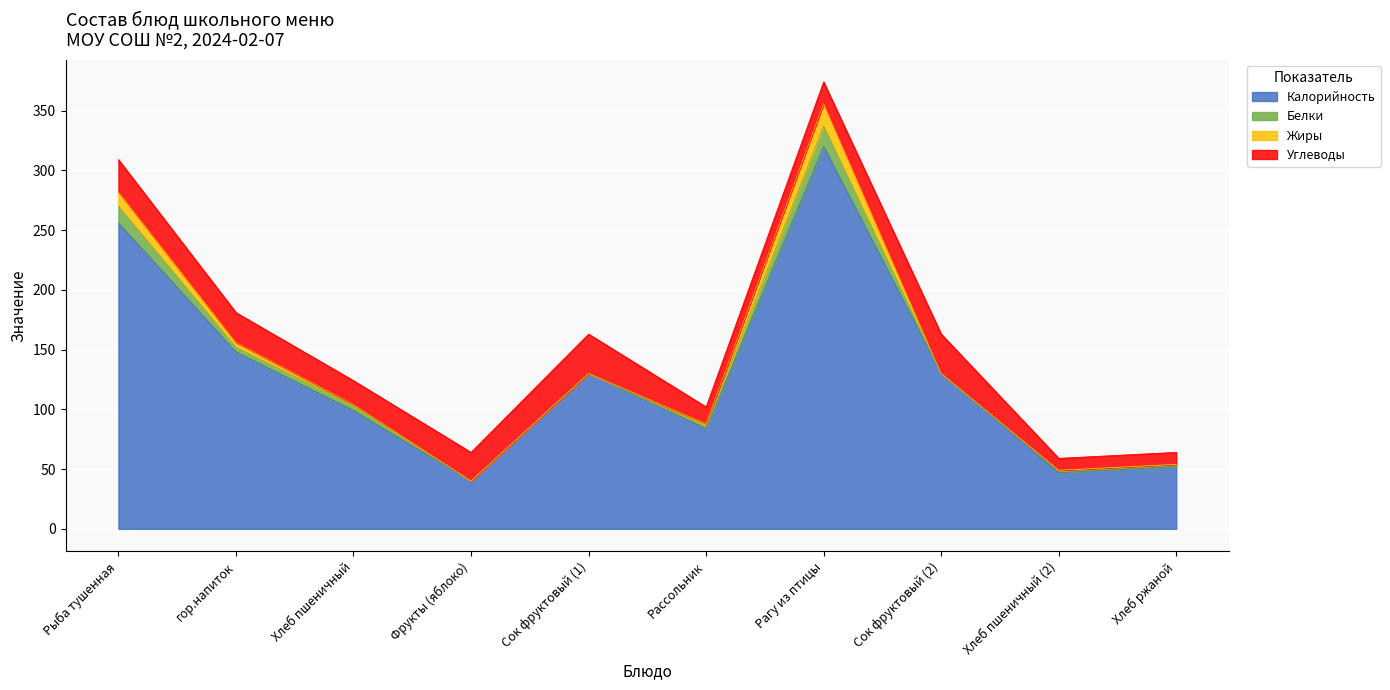

Reading left to right, extract all data points from this chart.

Калорийность: Рыба тушенная=256	гор.напиток=148	Хлеб пшеничный=99	Фрукты (яблоко)=40	Сок фруктовый (1)=130	Рассольник=84	Рагу из птицы=320	Сок фруктовый (2)=130	Хлеб пшеничный (2)=47	Хлеб ржаной=52
Белки: Рыба тушенная=14	гор.напиток=4	Хлеб пшеничный=4	Фрукты (яблоко)=0	Сок фруктовый (1)=0	Рассольник=2	Рагу из птицы=17	Сок фруктовый (2)=0	Хлеб пшеничный (2)=2	Хлеб ржаной=2
Жиры: Рыба тушенная=12	гор.напиток=4	Хлеб пшеничный=1	Фрукты (яблоко)=0	Сок фруктовый (1)=0	Рассольник=2	Рагу из птицы=19	Сок фруктовый (2)=0	Хлеб пшеничный (2)=0	Хлеб ржаной=0
Углеводы: Рыба тушенная=27	гор.напиток=25	Хлеб пшеничный=20	Фрукты (яблоко)=24	Сок фруктовый (1)=33	Рассольник=14	Рагу из птицы=18	Сок фруктовый (2)=33	Хлеб пшеничный (2)=10	Хлеб ржаной=10